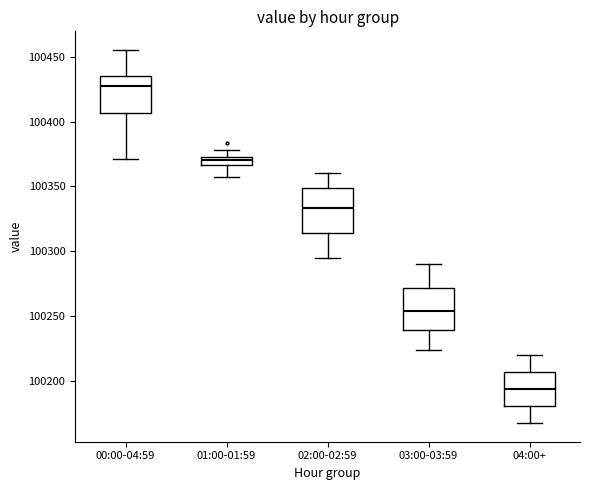

Where does the upper whisker of the box for 02:00-02:59 end on the y-axis? The values are not printed on the chart, so give them approximately, as read against the axis.

100360